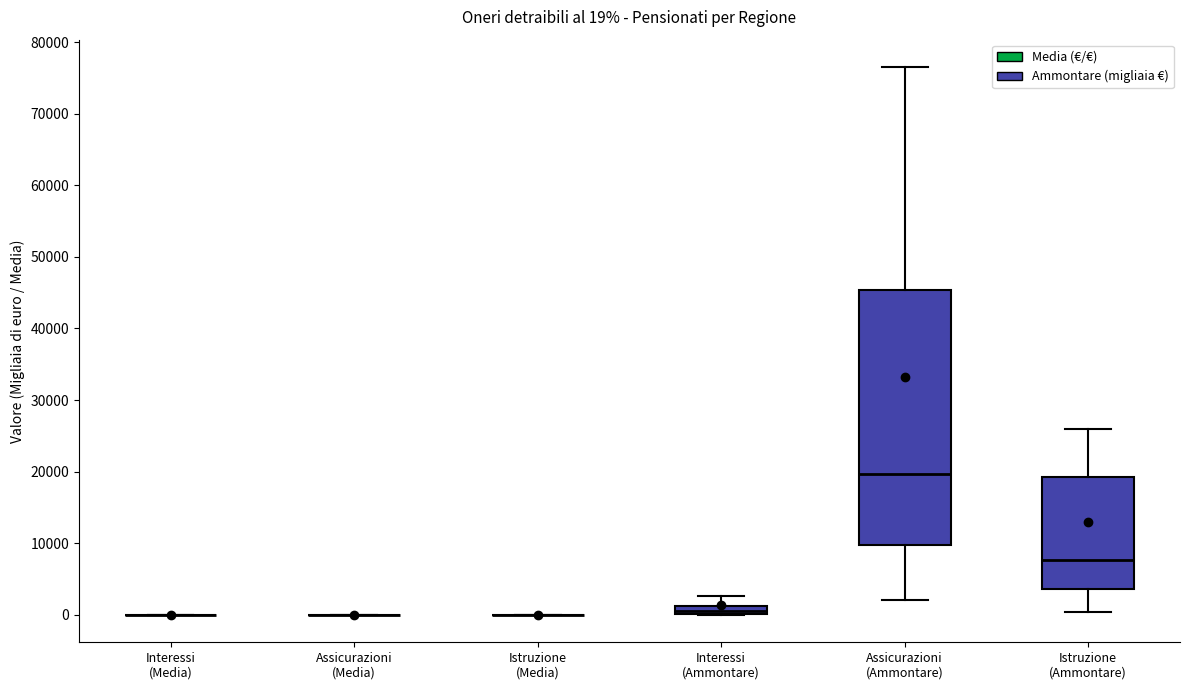

Which box is the tallest, from its lower edge to its upper edge?

Assicurazioni (Ammontare)